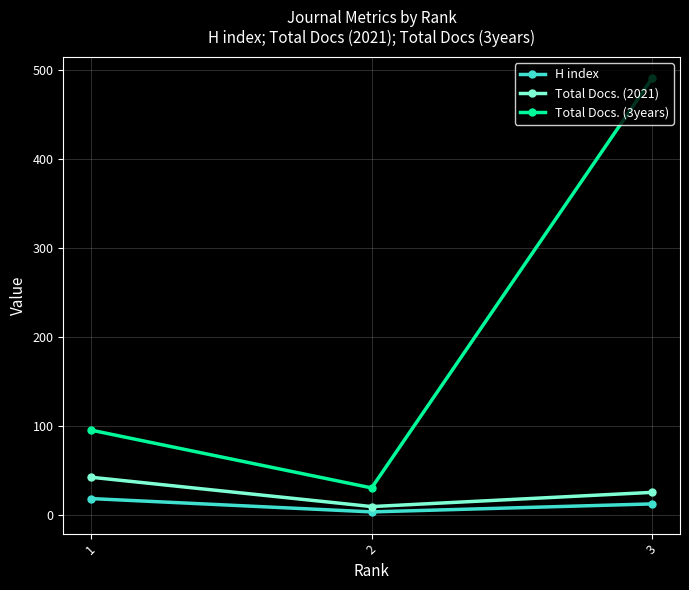

Reading left to right, list all the values displayed in this chart.

H index: 1=18	2=3	3=12
Total Docs. (2021): 1=42	2=9	3=25
Total Docs. (3years): 1=95	2=30	3=491